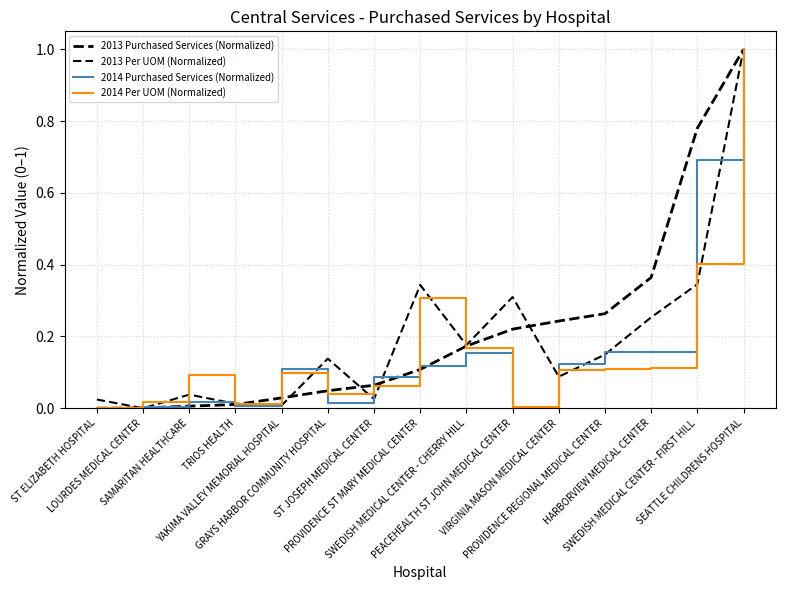

Reading right to left, what are all the values shown in this chart?

2013 Purchased Services (Normalized): SEATTLE CHILDRENS HOSPITAL=1.0	SWEDISH MEDICAL CENTER - FIRST HILL=0.8	HARBORVIEW MEDICAL CENTER=0.4	PROVIDENCE REGIONAL MEDICAL CENTER=0.3	VIRGINIA MASON MEDICAL CENTER=0.2	PEACEHEALTH ST JOHN MEDICAL CENTER=0.2	SWEDISH MEDICAL CENTER - CHERRY HILL=0.2	PROVIDENCE ST MARY MEDICAL CENTER=0.1	ST JOSEPH MEDICAL CENTER=0.1	GRAYS HARBOR COMMUNITY HOSPITAL=0.0	YAKIMA VALLEY MEMORIAL HOSPITAL=0.0	TRIOS HEALTH=0.0	SAMARITAN HEALTHCARE=0.0	LOURDES MEDICAL CENTER=0.0	ST ELIZABETH HOSPITAL=0.0
2013 Per UOM (Normalized): SEATTLE CHILDRENS HOSPITAL=1.0	SWEDISH MEDICAL CENTER - FIRST HILL=0.3	HARBORVIEW MEDICAL CENTER=0.3	PROVIDENCE REGIONAL MEDICAL CENTER=0.1	VIRGINIA MASON MEDICAL CENTER=0.1	PEACEHEALTH ST JOHN MEDICAL CENTER=0.3	SWEDISH MEDICAL CENTER - CHERRY HILL=0.2	PROVIDENCE ST MARY MEDICAL CENTER=0.3	ST JOSEPH MEDICAL CENTER=0.0	GRAYS HARBOR COMMUNITY HOSPITAL=0.1	YAKIMA VALLEY MEMORIAL HOSPITAL=0.0	TRIOS HEALTH=0.0	SAMARITAN HEALTHCARE=0.0	LOURDES MEDICAL CENTER=0.0	ST ELIZABETH HOSPITAL=0.0
2014 Purchased Services (Normalized): SEATTLE CHILDRENS HOSPITAL=1.0	SWEDISH MEDICAL CENTER - FIRST HILL=0.7	HARBORVIEW MEDICAL CENTER=0.2	PROVIDENCE REGIONAL MEDICAL CENTER=0.2	VIRGINIA MASON MEDICAL CENTER=0.1	PEACEHEALTH ST JOHN MEDICAL CENTER=0.0	SWEDISH MEDICAL CENTER - CHERRY HILL=0.2	PROVIDENCE ST MARY MEDICAL CENTER=0.1	ST JOSEPH MEDICAL CENTER=0.1	GRAYS HARBOR COMMUNITY HOSPITAL=0.0	YAKIMA VALLEY MEMORIAL HOSPITAL=0.1	TRIOS HEALTH=0.0	SAMARITAN HEALTHCARE=0.0	LOURDES MEDICAL CENTER=0.0	ST ELIZABETH HOSPITAL=0.0
2014 Per UOM (Normalized): SEATTLE CHILDRENS HOSPITAL=1.0	SWEDISH MEDICAL CENTER - FIRST HILL=0.4	HARBORVIEW MEDICAL CENTER=0.1	PROVIDENCE REGIONAL MEDICAL CENTER=0.1	VIRGINIA MASON MEDICAL CENTER=0.1	PEACEHEALTH ST JOHN MEDICAL CENTER=0.0	SWEDISH MEDICAL CENTER - CHERRY HILL=0.2	PROVIDENCE ST MARY MEDICAL CENTER=0.3	ST JOSEPH MEDICAL CENTER=0.1	GRAYS HARBOR COMMUNITY HOSPITAL=0.0	YAKIMA VALLEY MEMORIAL HOSPITAL=0.1	TRIOS HEALTH=0.0	SAMARITAN HEALTHCARE=0.1	LOURDES MEDICAL CENTER=0.0	ST ELIZABETH HOSPITAL=0.0